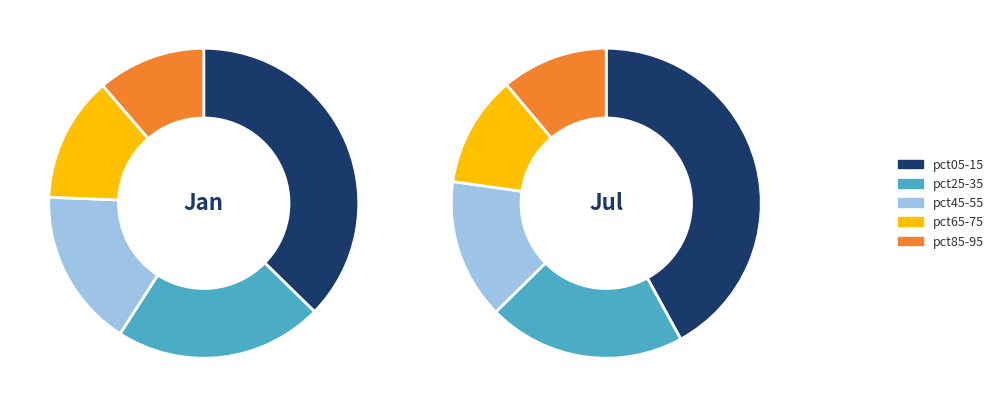

Which has a higher value, pct05 or pct45?

pct05